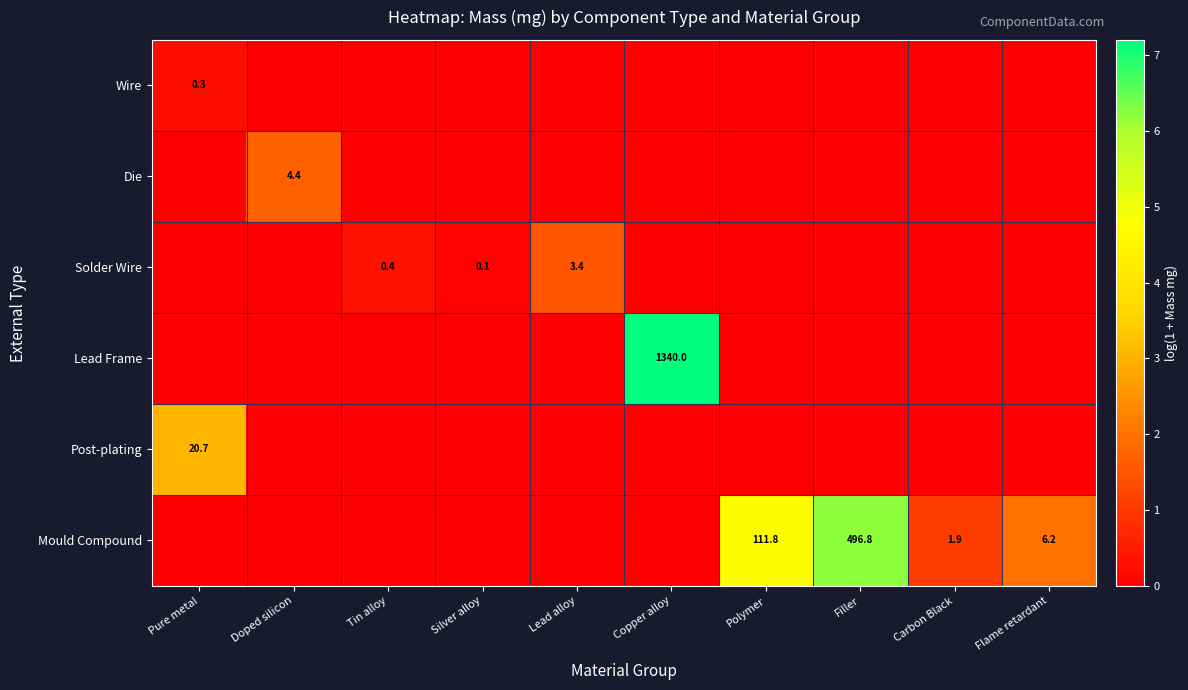

The Post-plating series shows 30.0 at Pure metal. True or false?

False